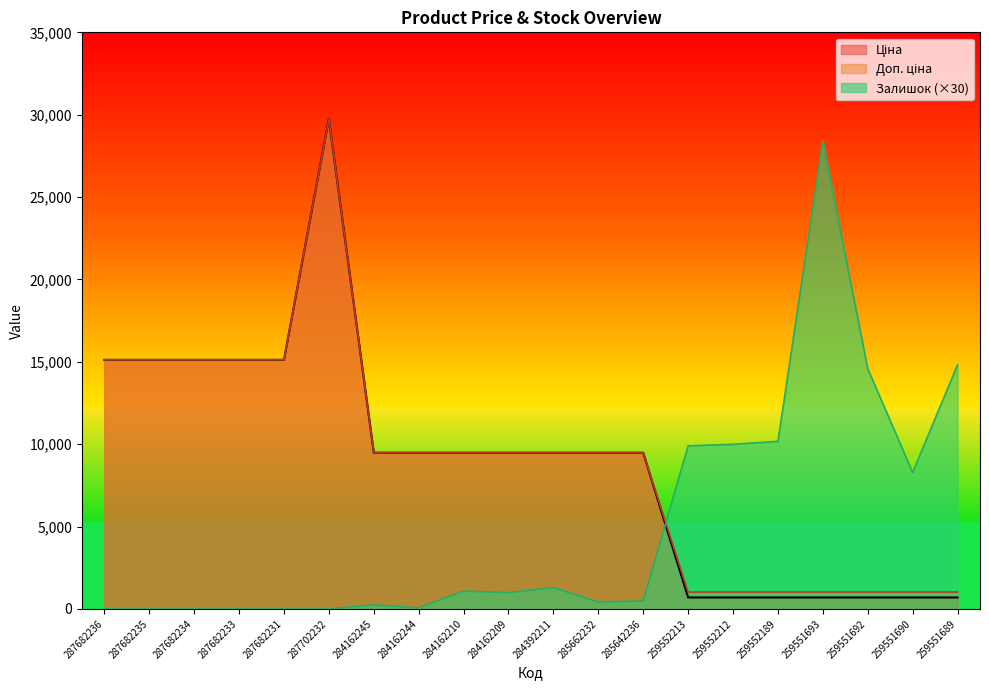

Is the value of Ціна at 259552189 greater than the value of Залишок at 259551689?

No